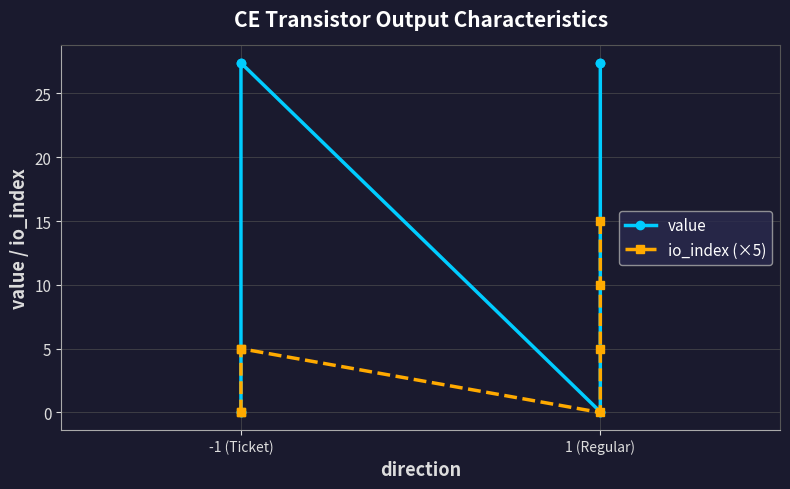

True or false: value has more than 0 points higher than both neighbors.

False